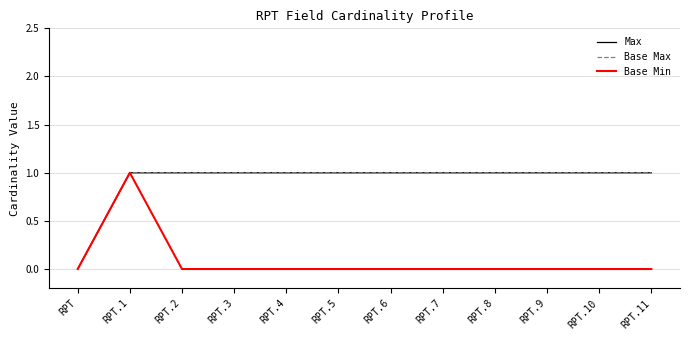

Is this an area chart (filled region under the line)?

No